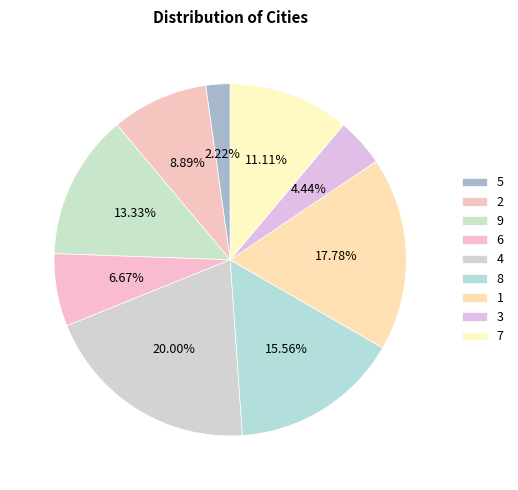

Is there any slice that represents more than half of the pie?

No